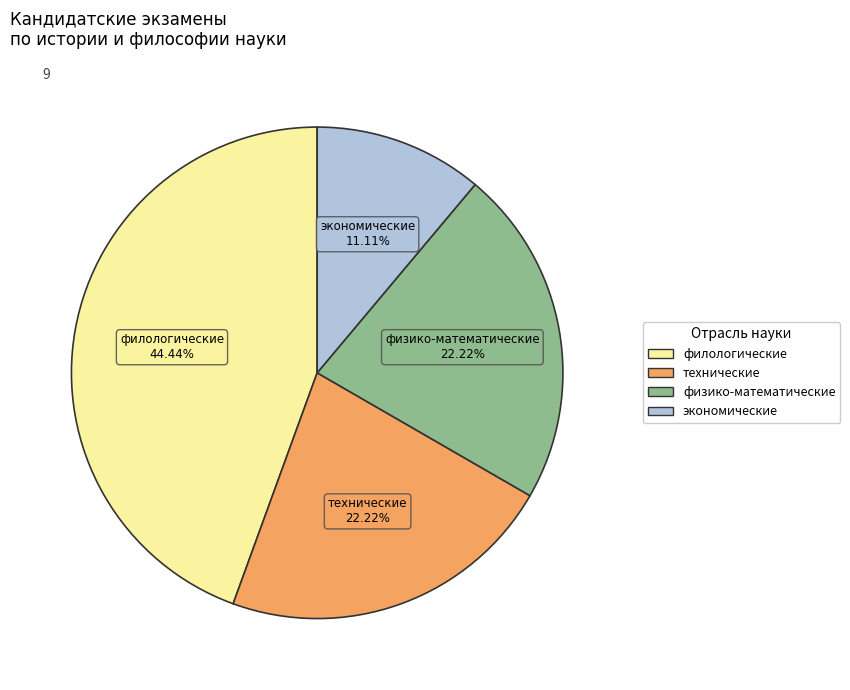

Approximately how many times larger is the value at филологические compared to физико-математические?

2.0